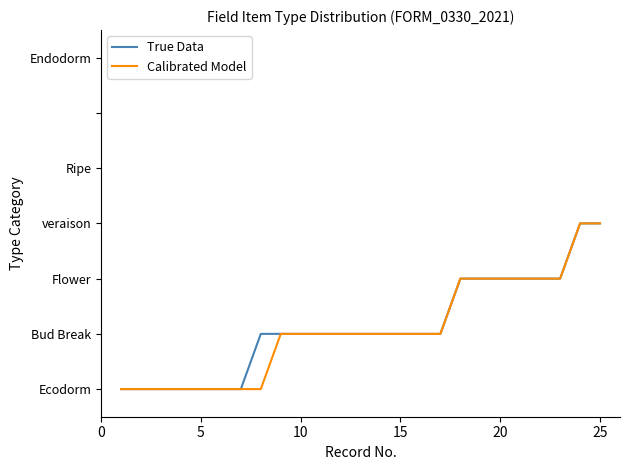

Does the chart have visible grid lines?

No